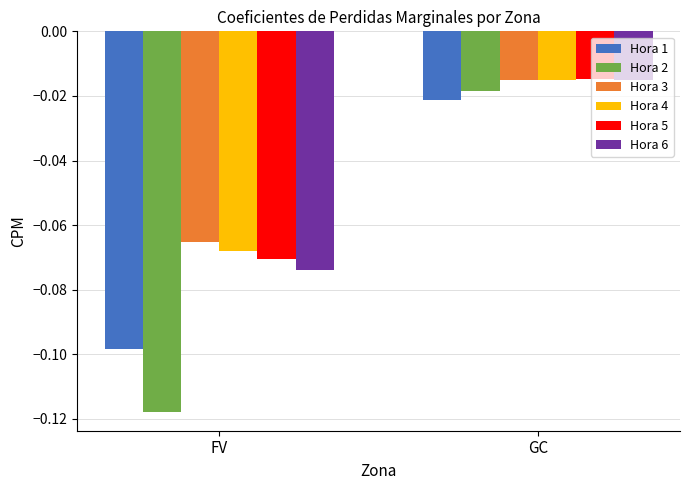

Which label corresponds to the smallest value in the chart?

FV